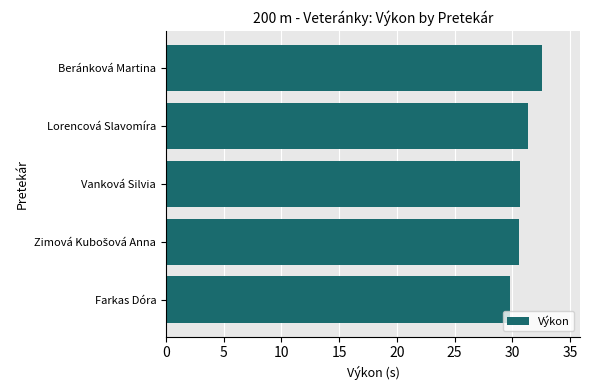

What is the difference between the second highest and minimum values?

1.5